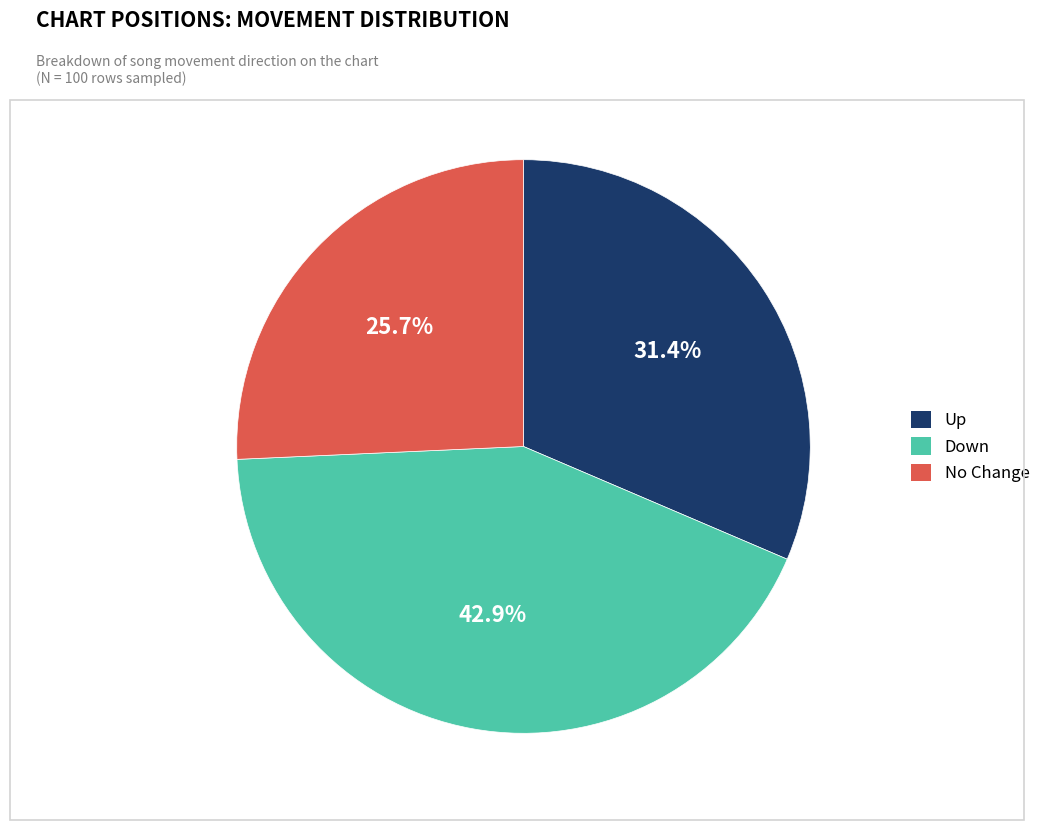

Does any single category account for the majority?

No